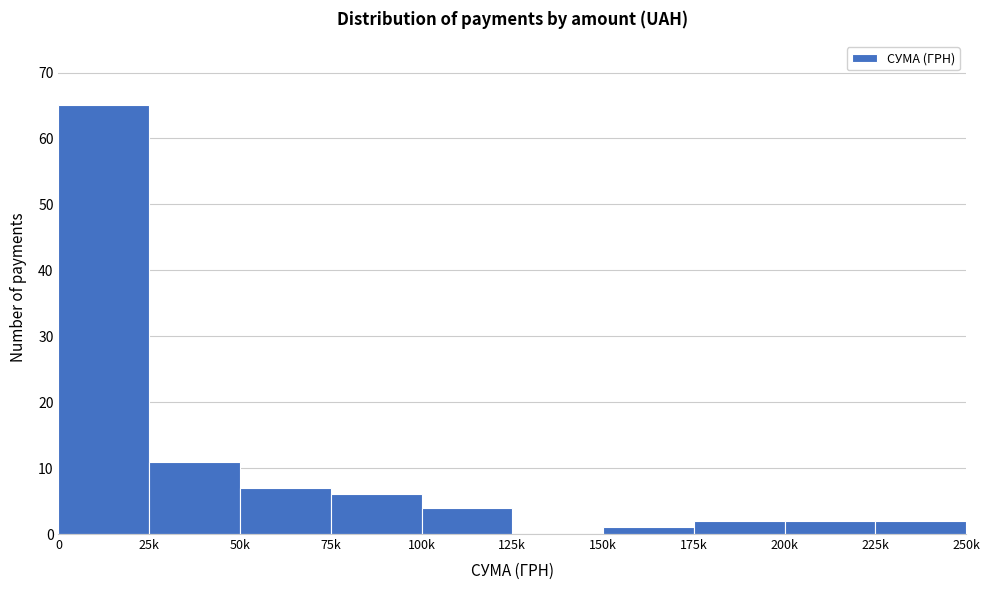

Reading left to right, what are all the values shown in this chart?

0=65	25k=11	50k=7	75k=6	100k=4	125k=0	150k=1	175k=2	200k=2	225k=2